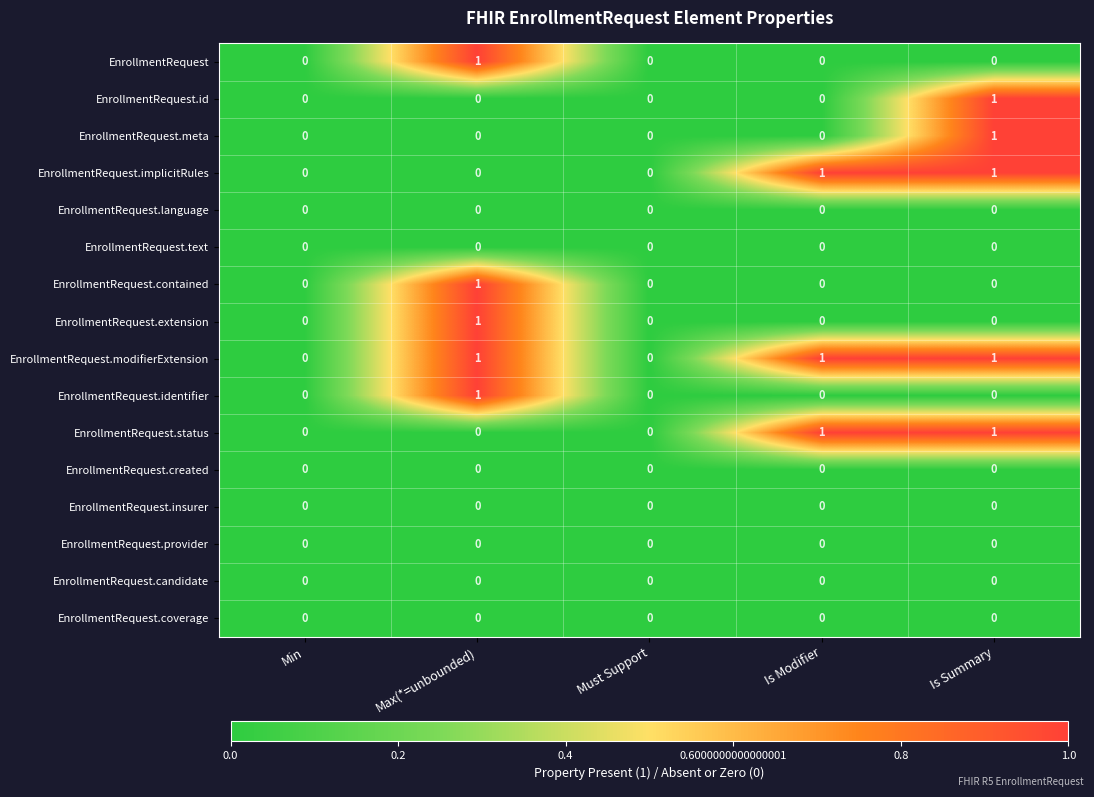

The value of EnrollmentRequest.identifier at Min is 0. True or false?

True